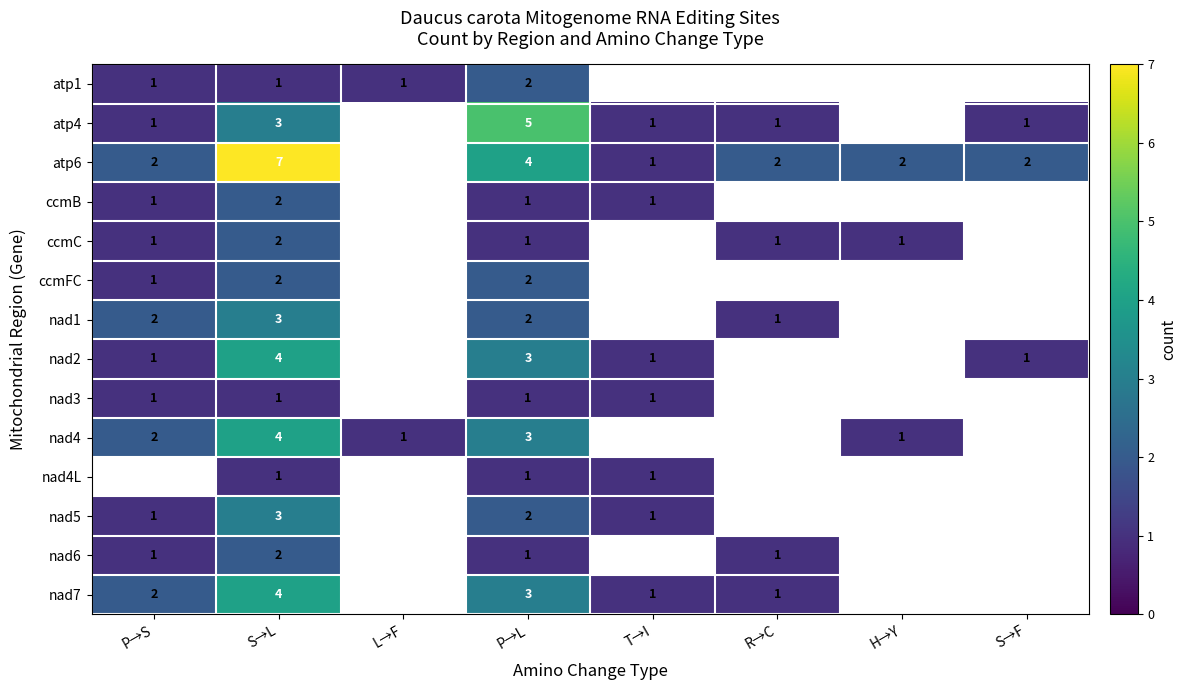

True or false: nad4L has a value of 1 at P→L.

True